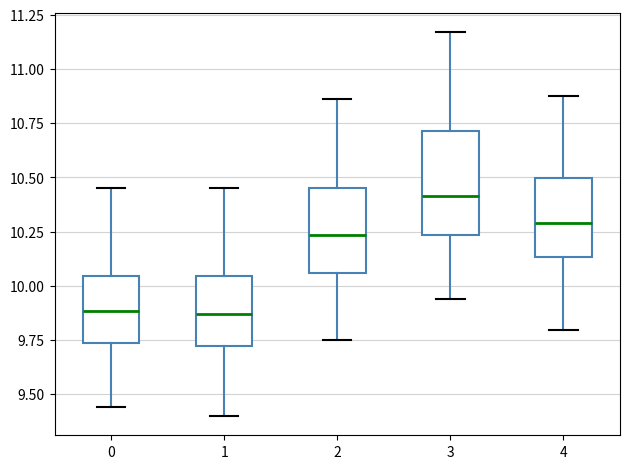

Which box is the tallest, from its lower edge to its upper edge?

3